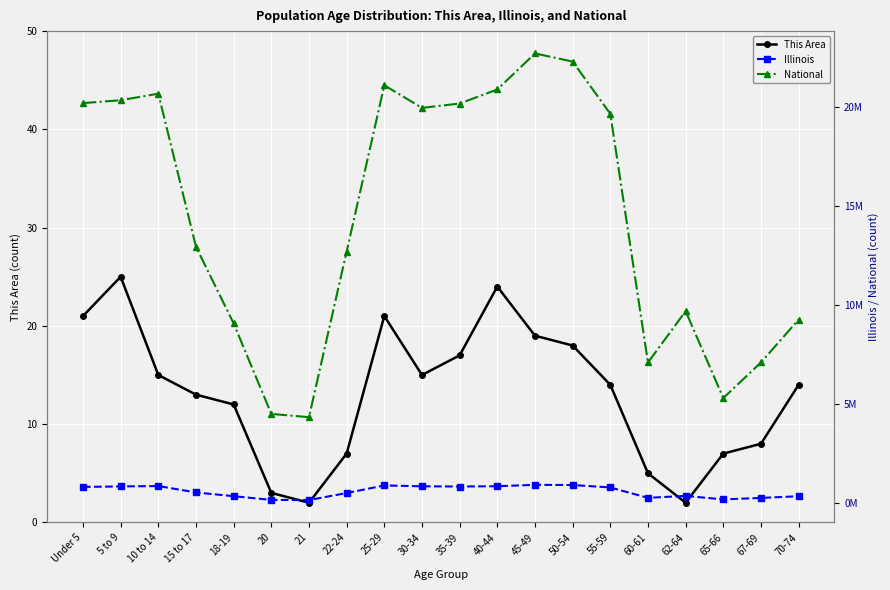

True or false: National and This Area intersect in this chart.

False